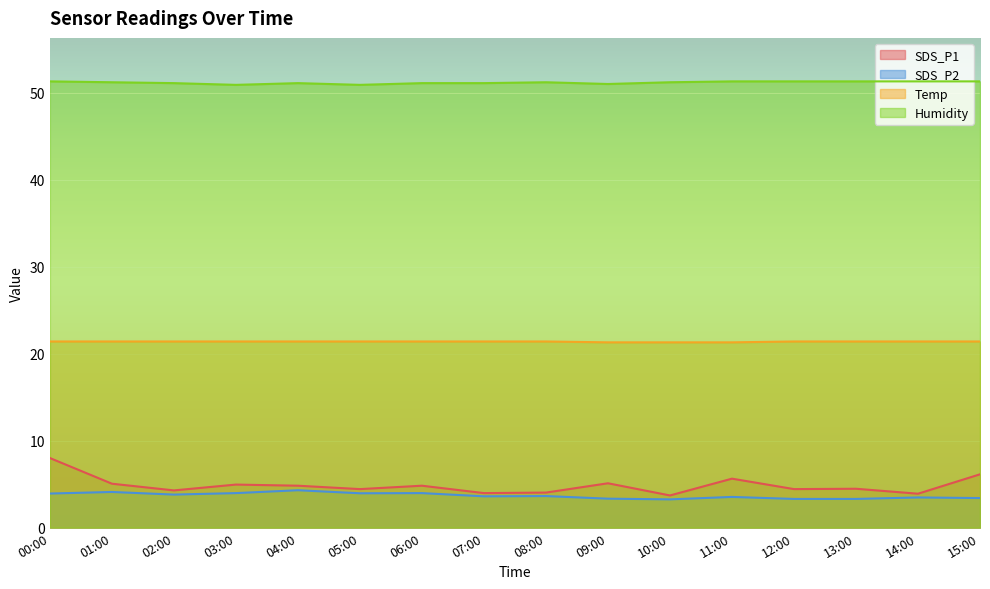

What are all the series names shown in the legend?

SDS_P1, SDS_P2, Temp, Humidity